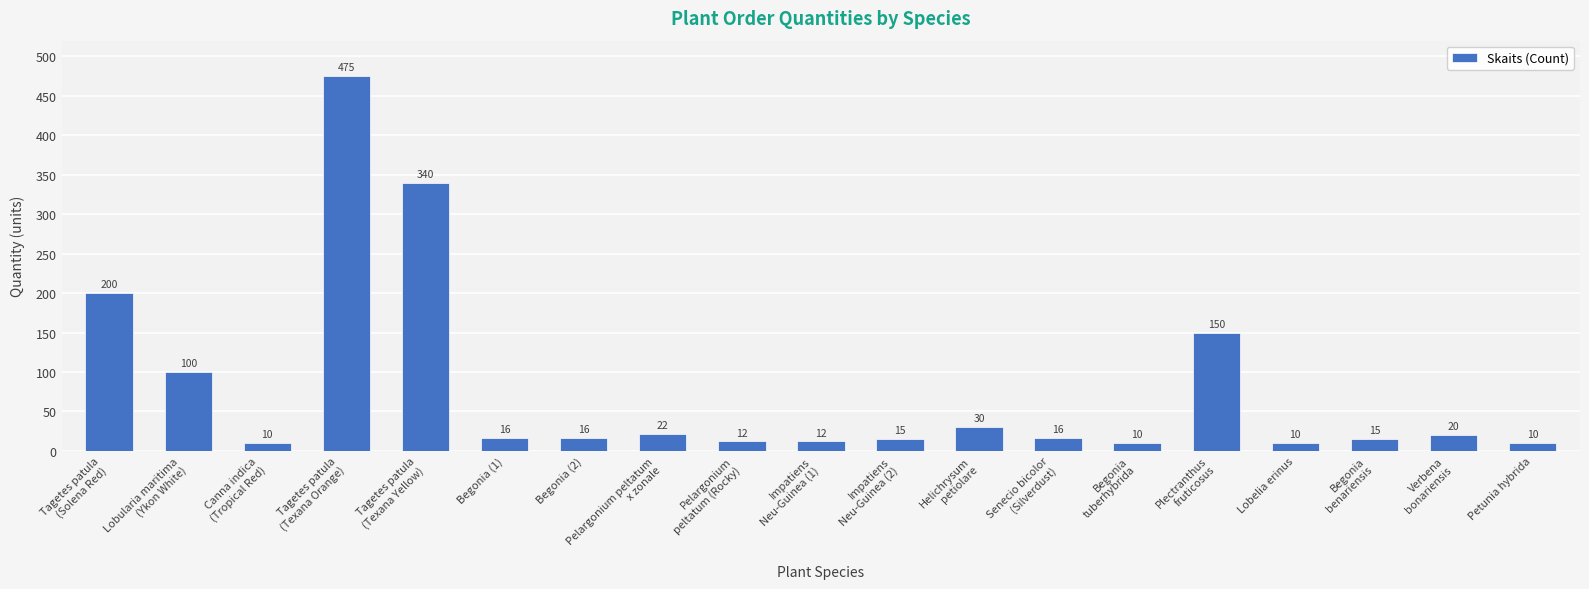

What is the label of the 6th bar from the left?

Begonia (1)